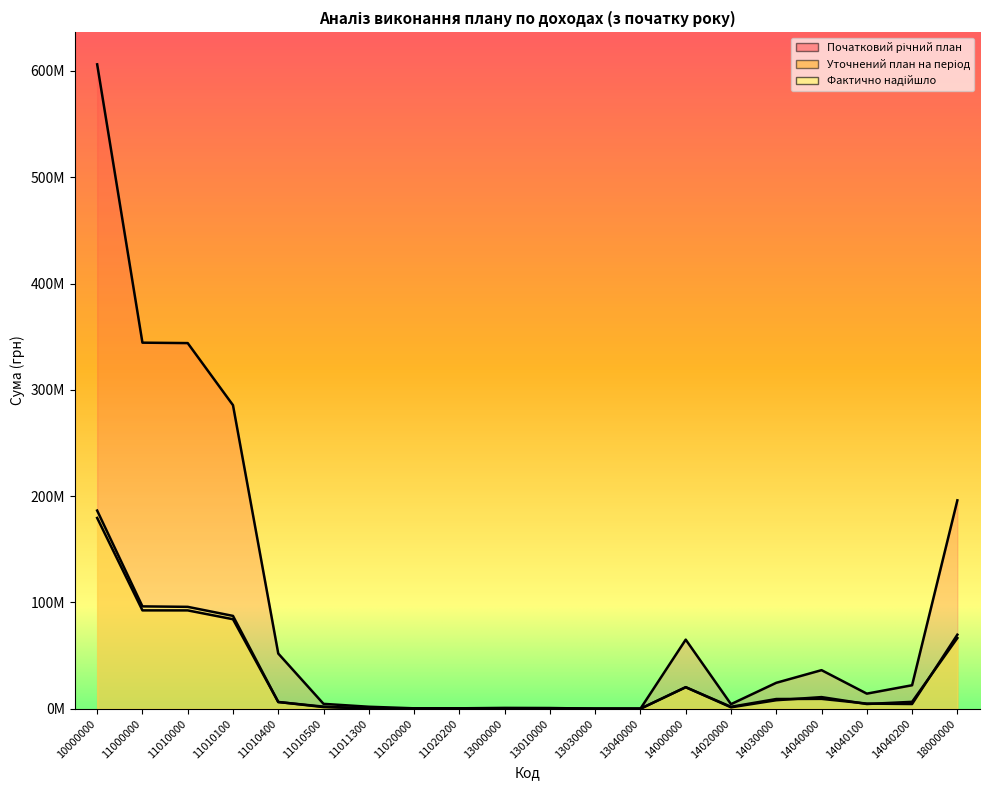

The value of Фактично надійшло at 14030000 is 9143734.2. True or false?

True